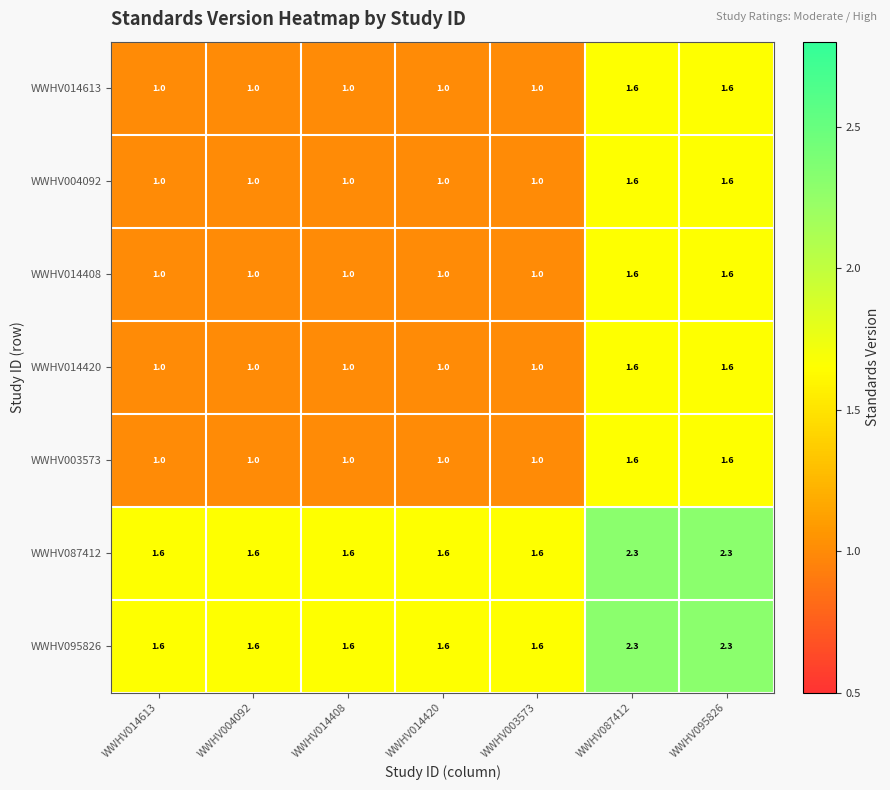

Count the WWHV003573 values in the range 1 to 2.

7